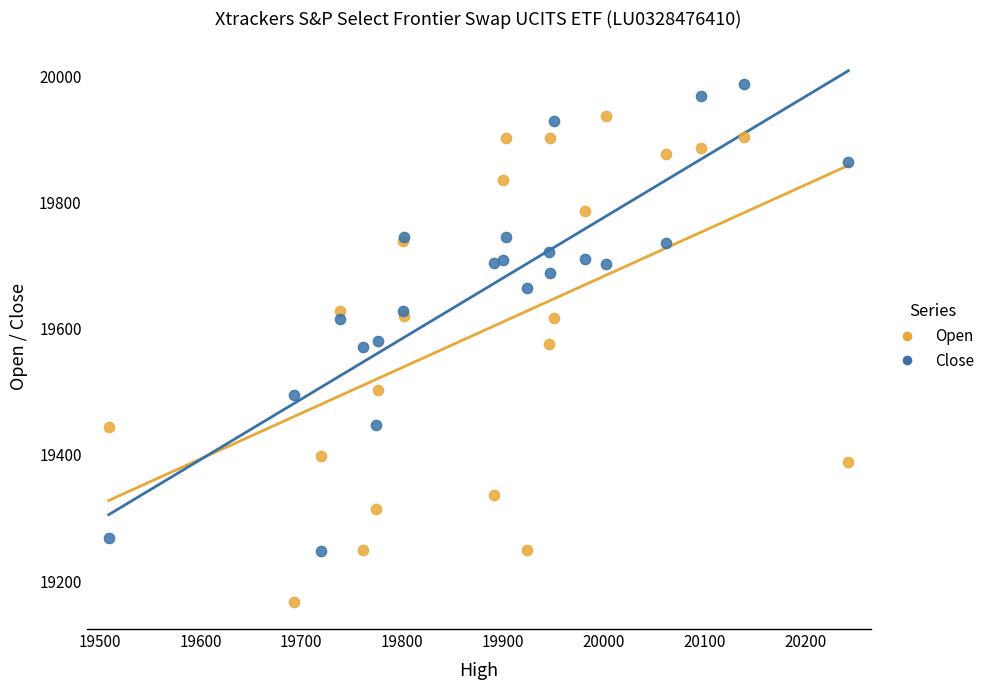

Which series contains the highest Y value?

Close